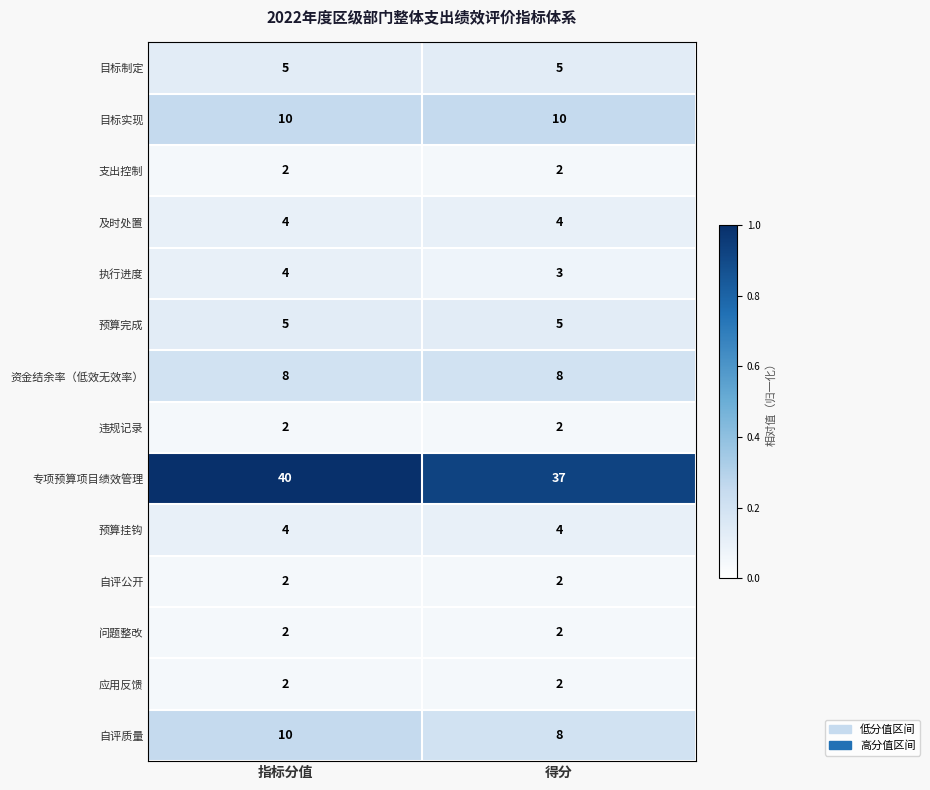

Is it true that 应用反馈 equals 3 at 指标分值?

False